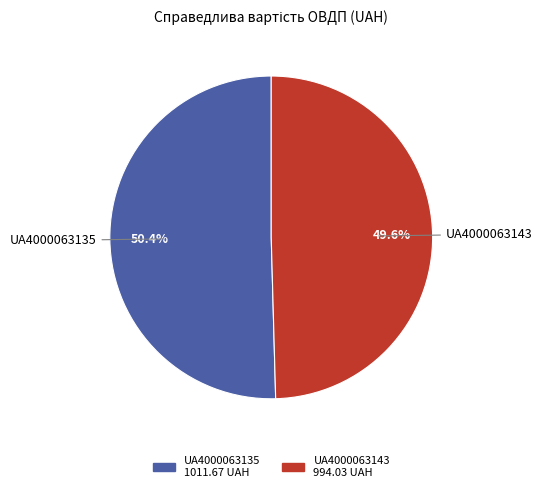

How many slices are in this pie chart?

2